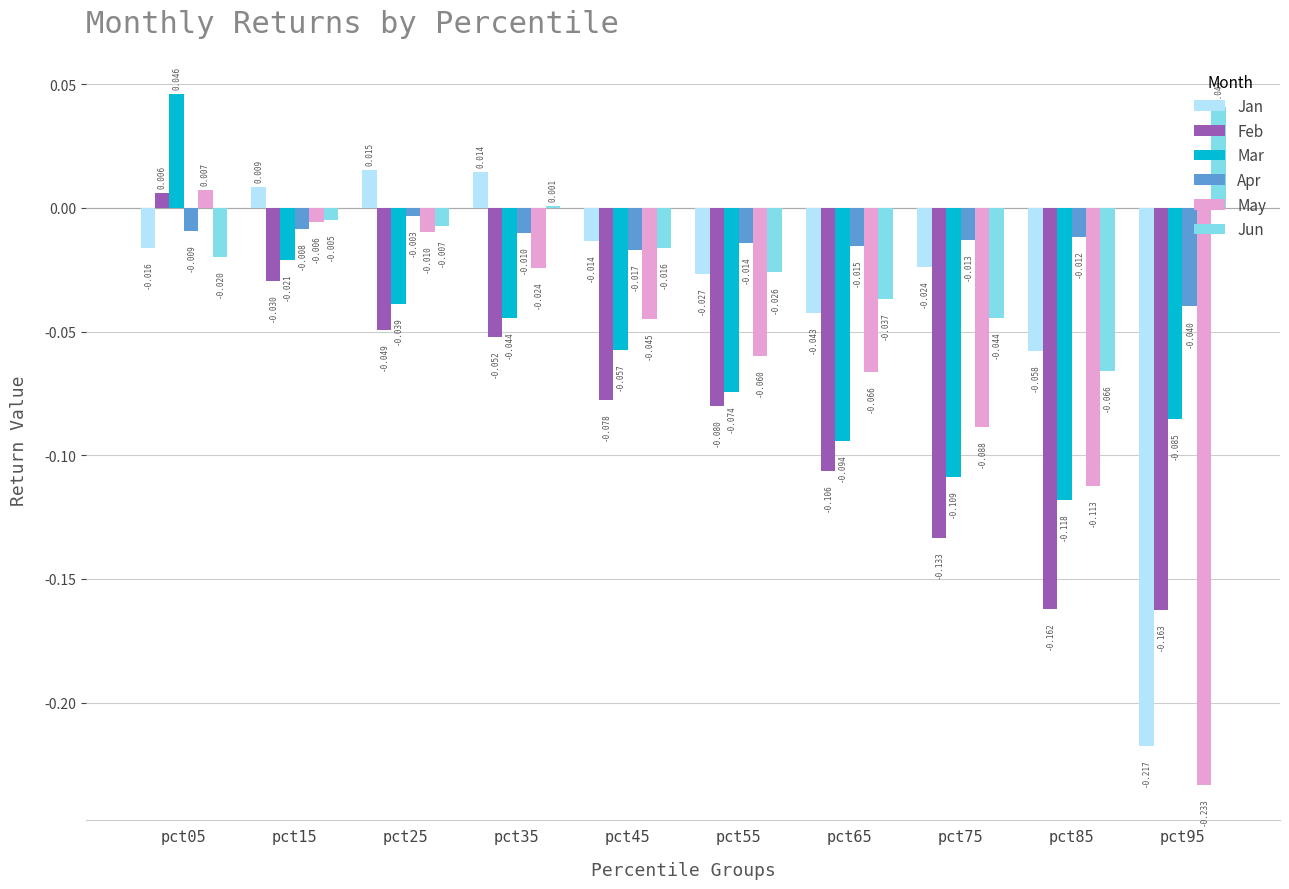

What are all the series names shown in the legend?

Jan, Feb, Mar, Apr, May, Jun